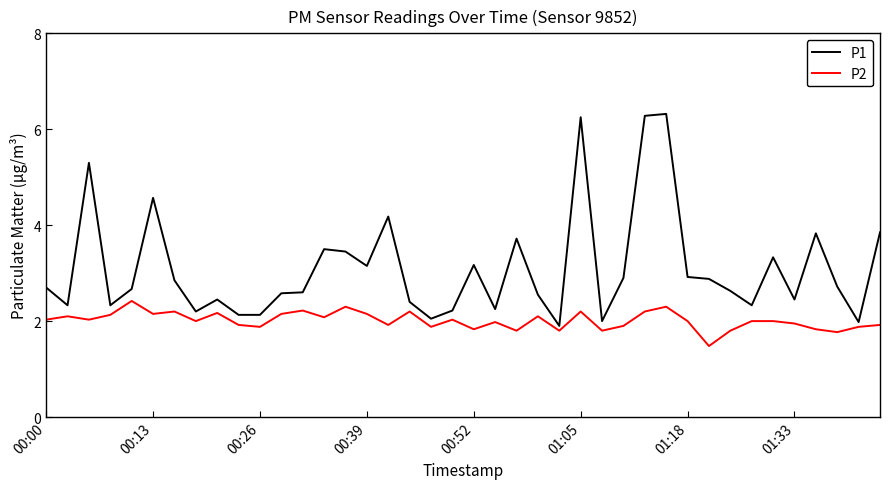

True or false: P1 and P2 intersect in this chart.

False